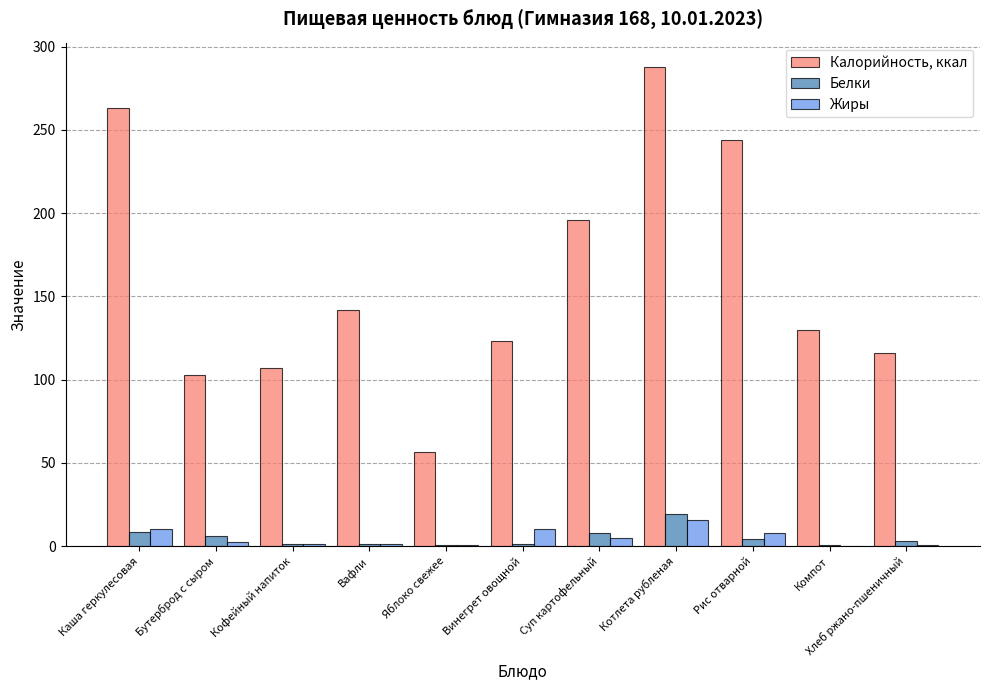

The value of Калорийность, ккал at Рис отварной is 244.0. True or false?

True